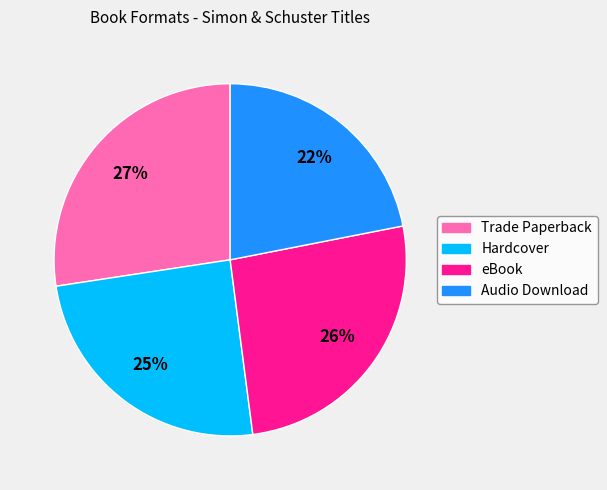

Is there any slice that represents more than half of the pie?

No